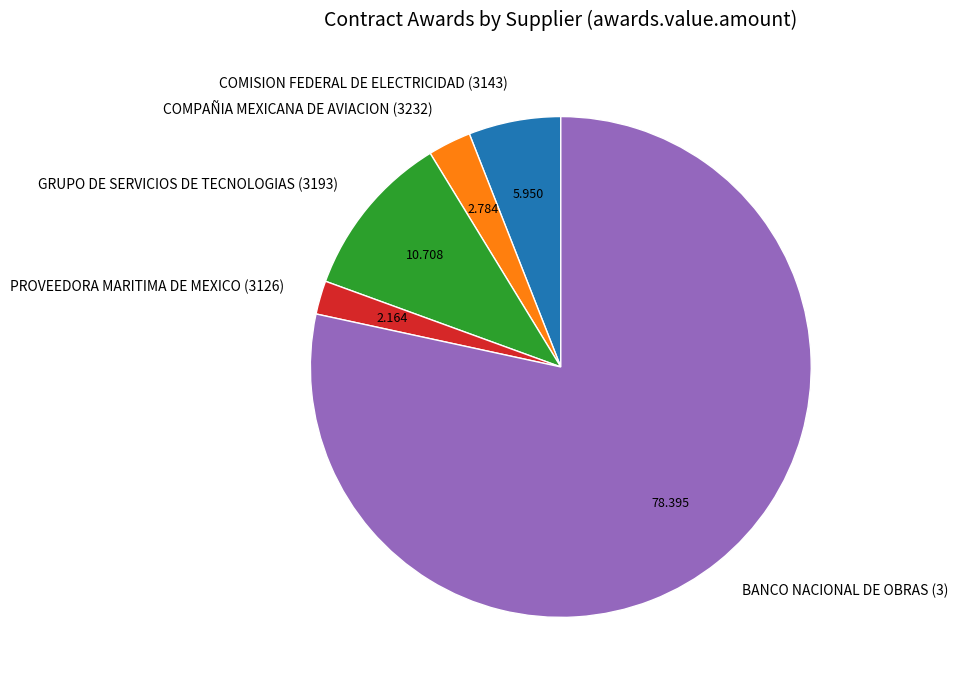

Do GRUPO DE SERVICIOS DE TECNOLOGIAS (3193) and COMISION FEDERAL DE ELECTRICIDAD (3143) together represent more than half of the pie?

No